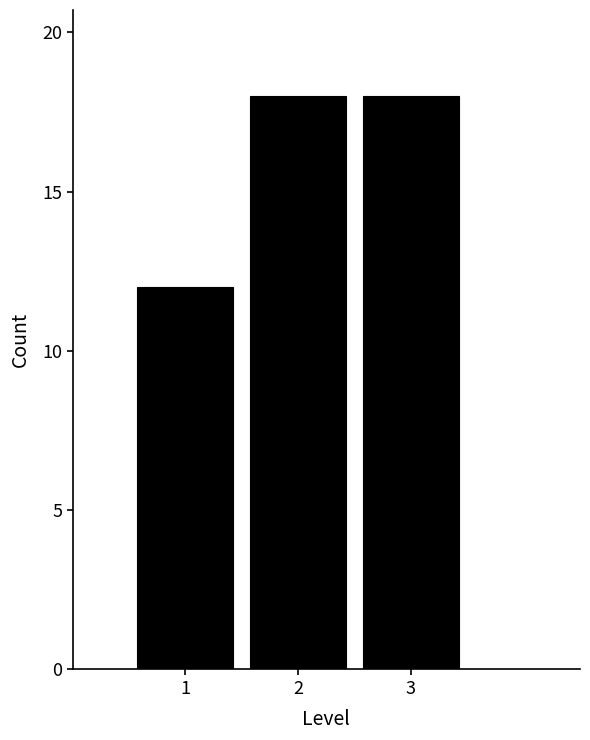

What is the height of the bar covering 0.5 to 1.5 on the x-axis? The values are not printed on the chart, so give them approximately, as read against the axis.

12